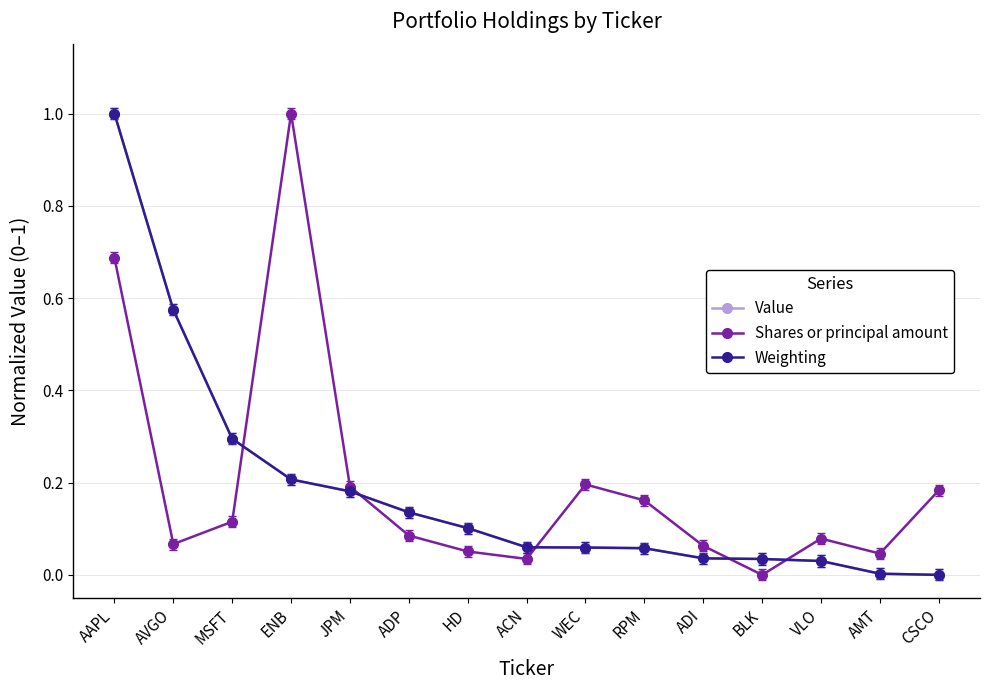

What is the greatest value displayed?

1.0